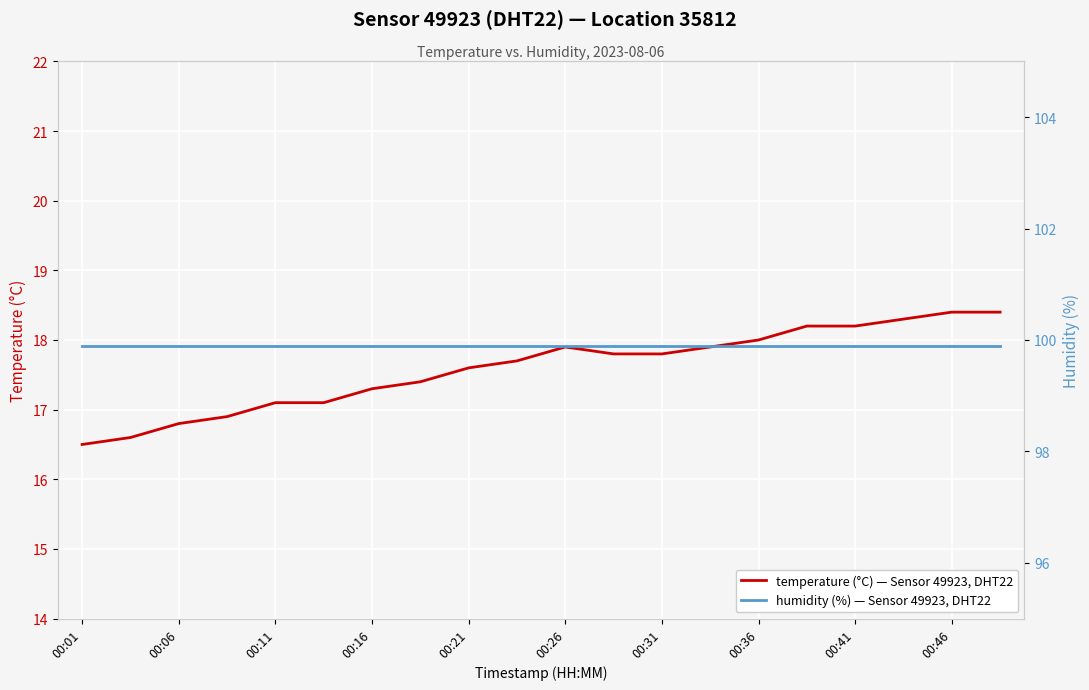

True or false: humidity and temperature cross at least once.

False